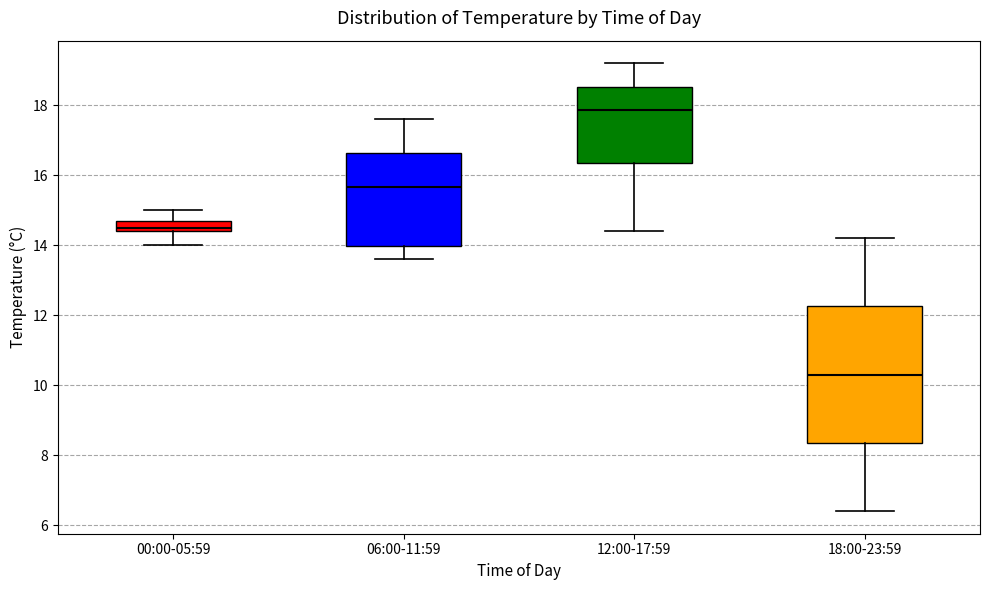

Comparing the boxes themselves (not the whiskers), which one is the tallest?

18:00-23:59